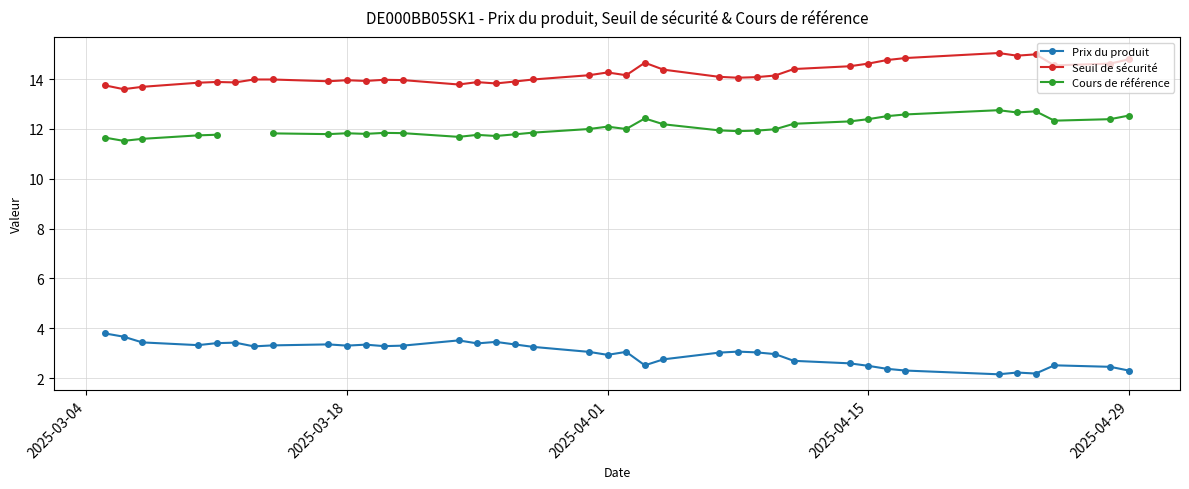

True or false: Cours de référence and Prix du produit intersect in this chart.

False